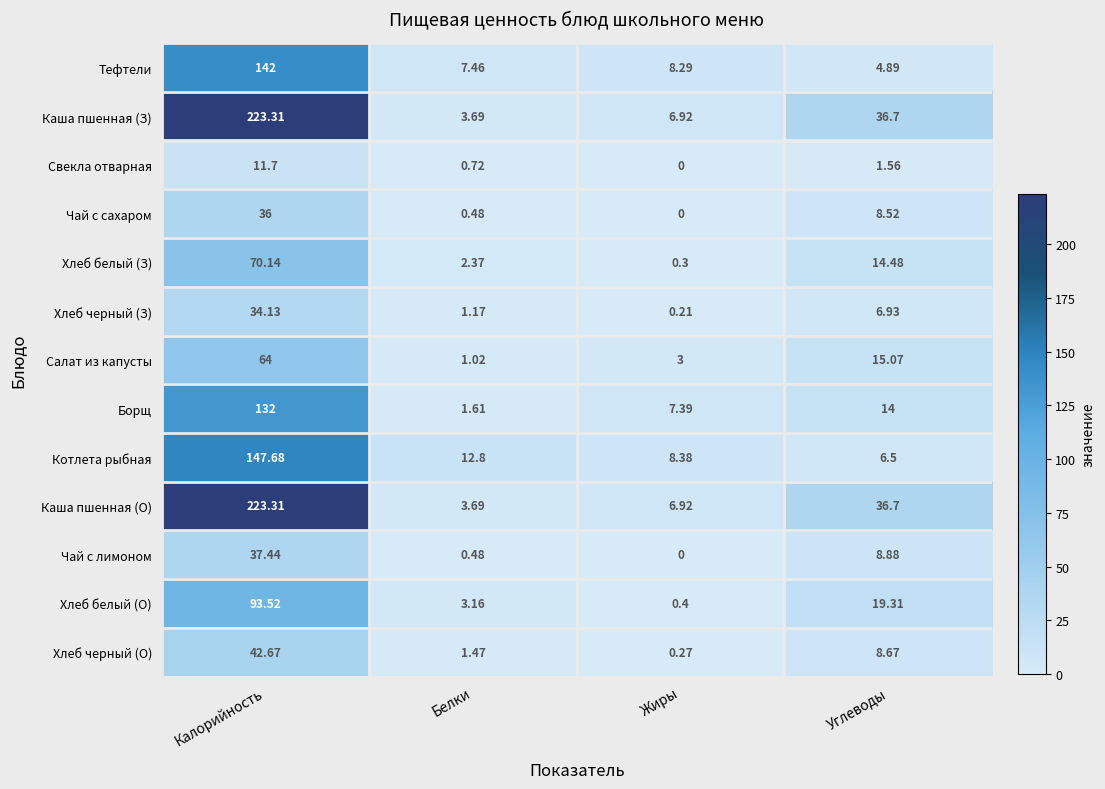

Rank the categories by Хлеб белый (О) value from highest to lowest.

Калорийность, Углеводы, Белки, Жиры